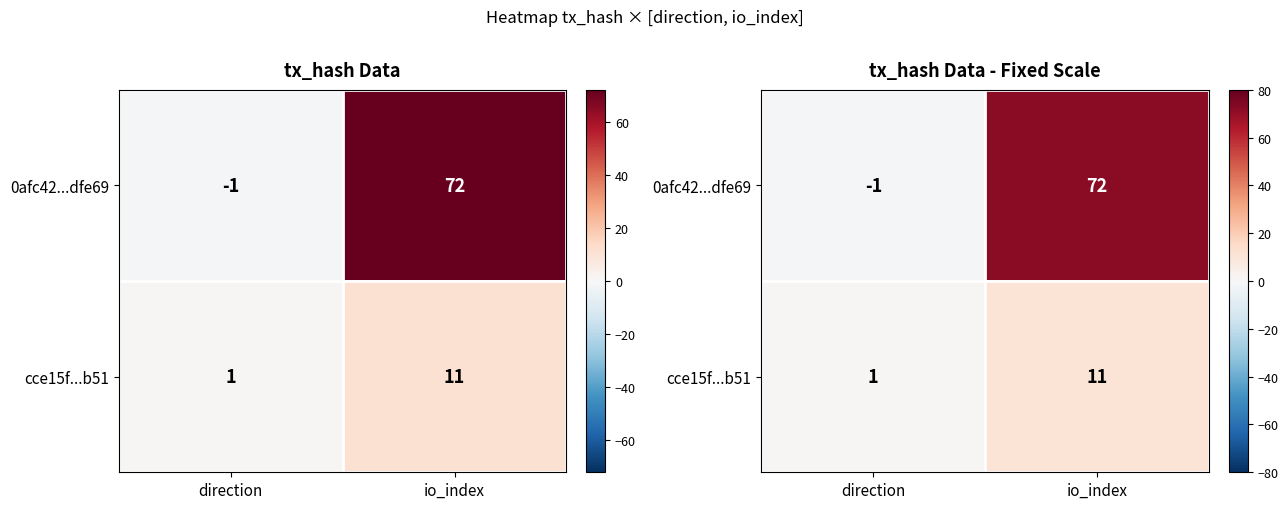

Is the value of 0afc42...dfe69 at io_index greater than the value of cce15f...b51 at io_index?

Yes